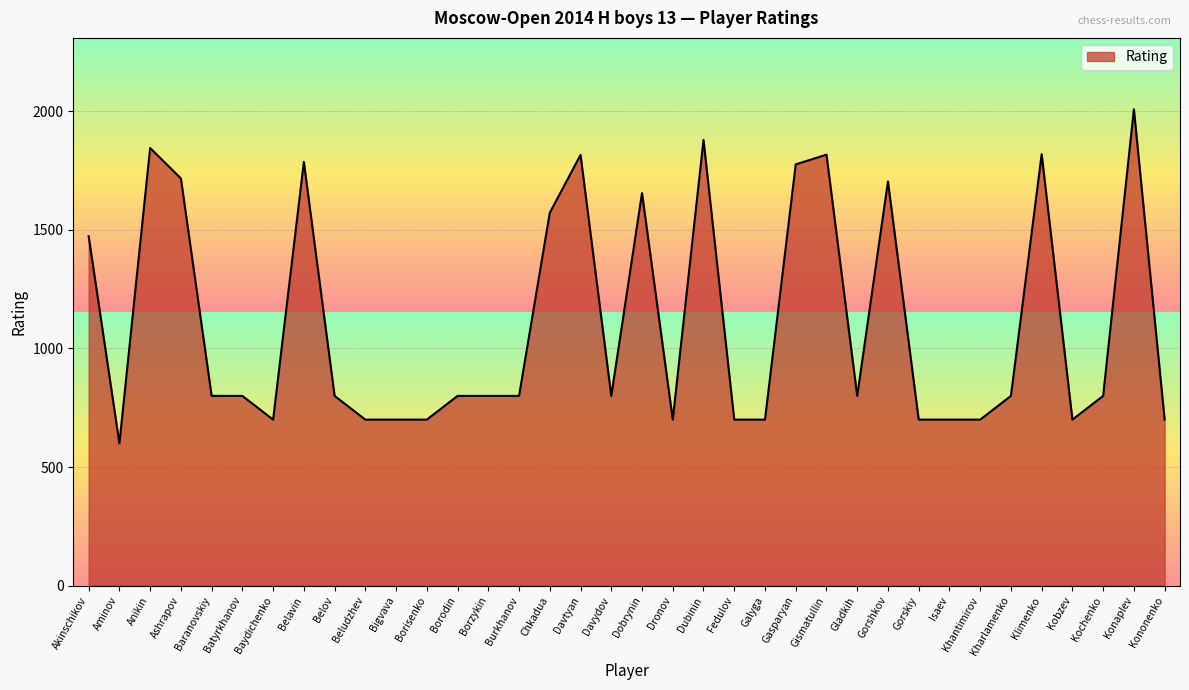

Between Fedulov and Akinschikov, which is larger?

Akinschikov